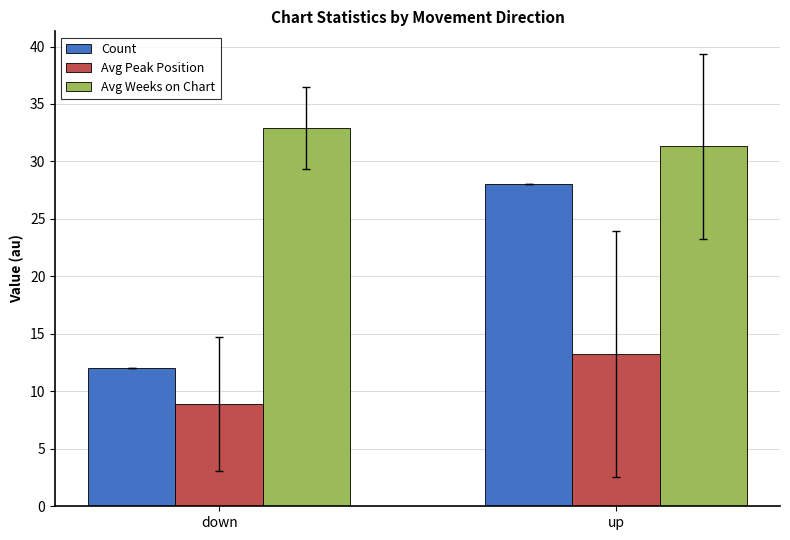

What is the sum of all Avg Peak Position values?

22.1